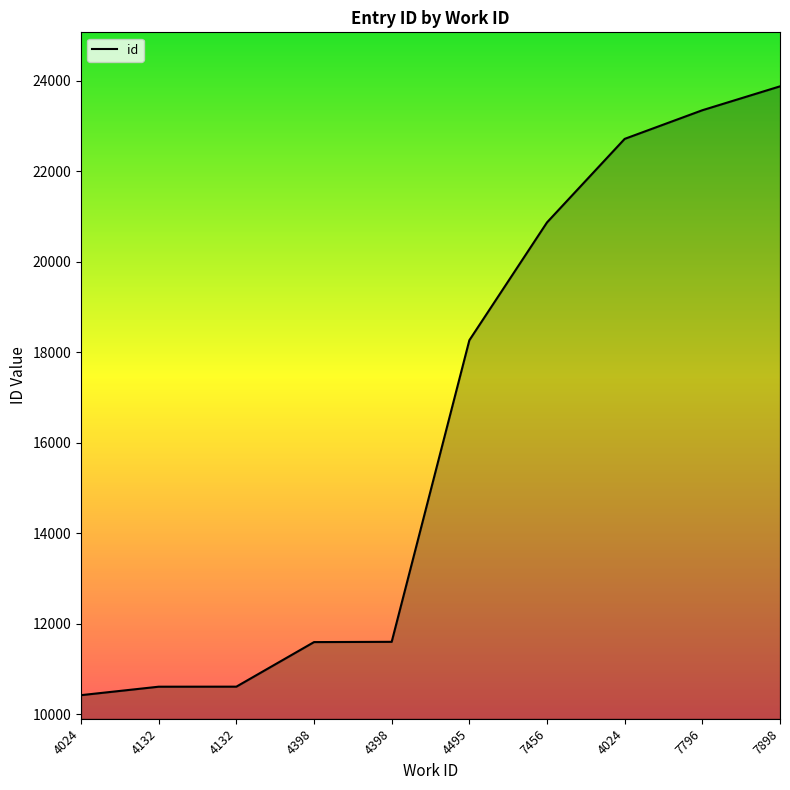

Does the chart display data point markers on the line(s)?

No